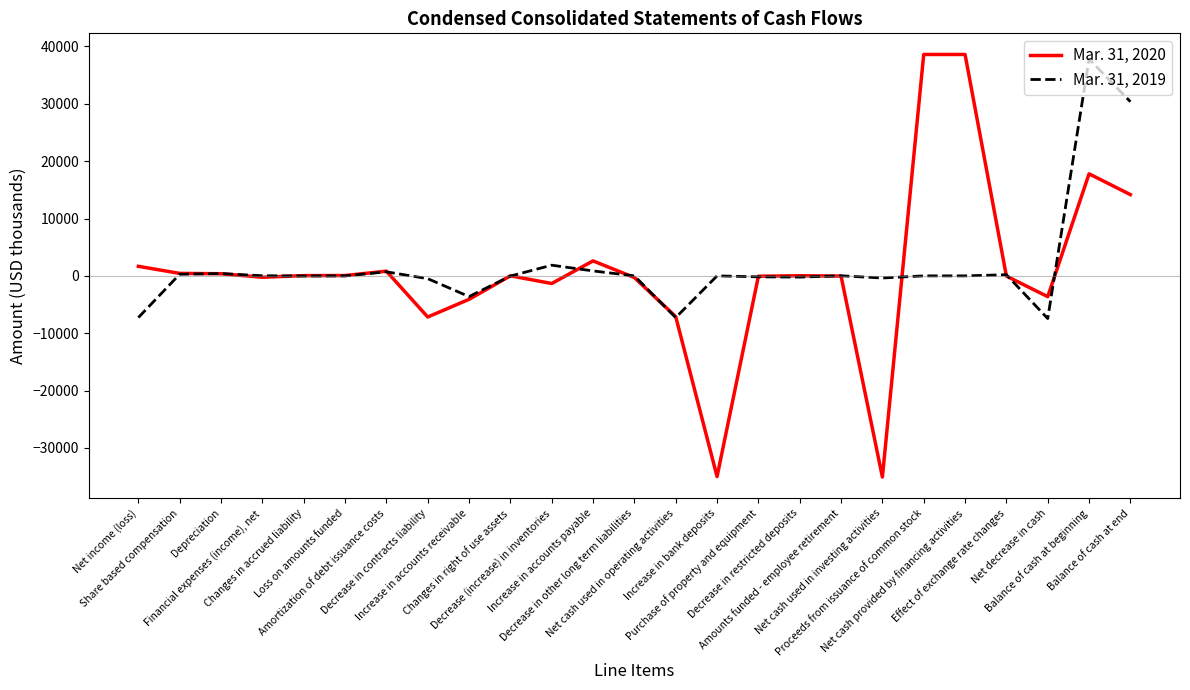

List the series in order of their peak value, highest first.

Mar. 31, 2020, Mar. 31, 2019